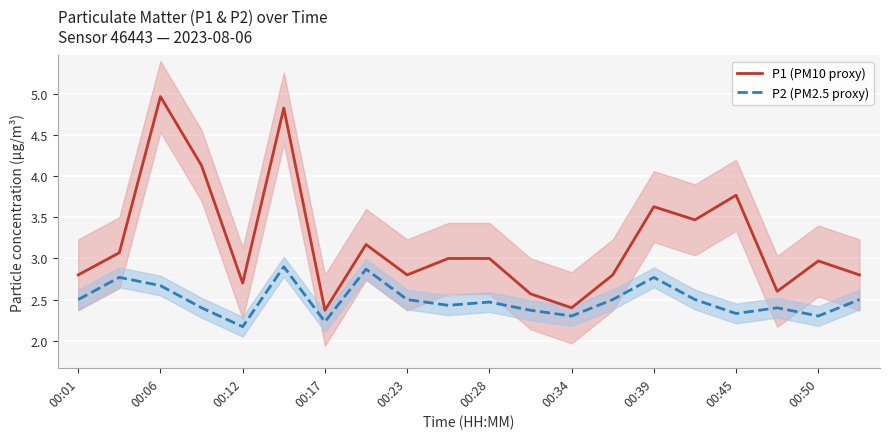

In P2 (PM2.5 proxy), how many points are lower than both neighbors (excluding endpoints)?

6